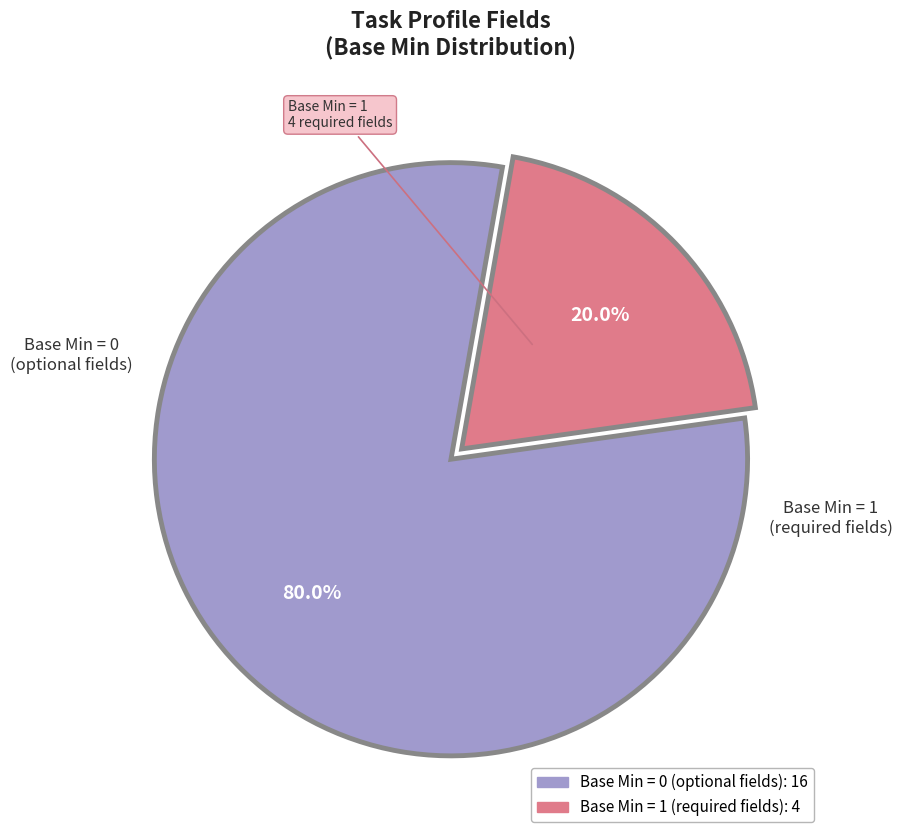

To the nearest percent, what is the difference between the largest and smallest slice percentages?

60%